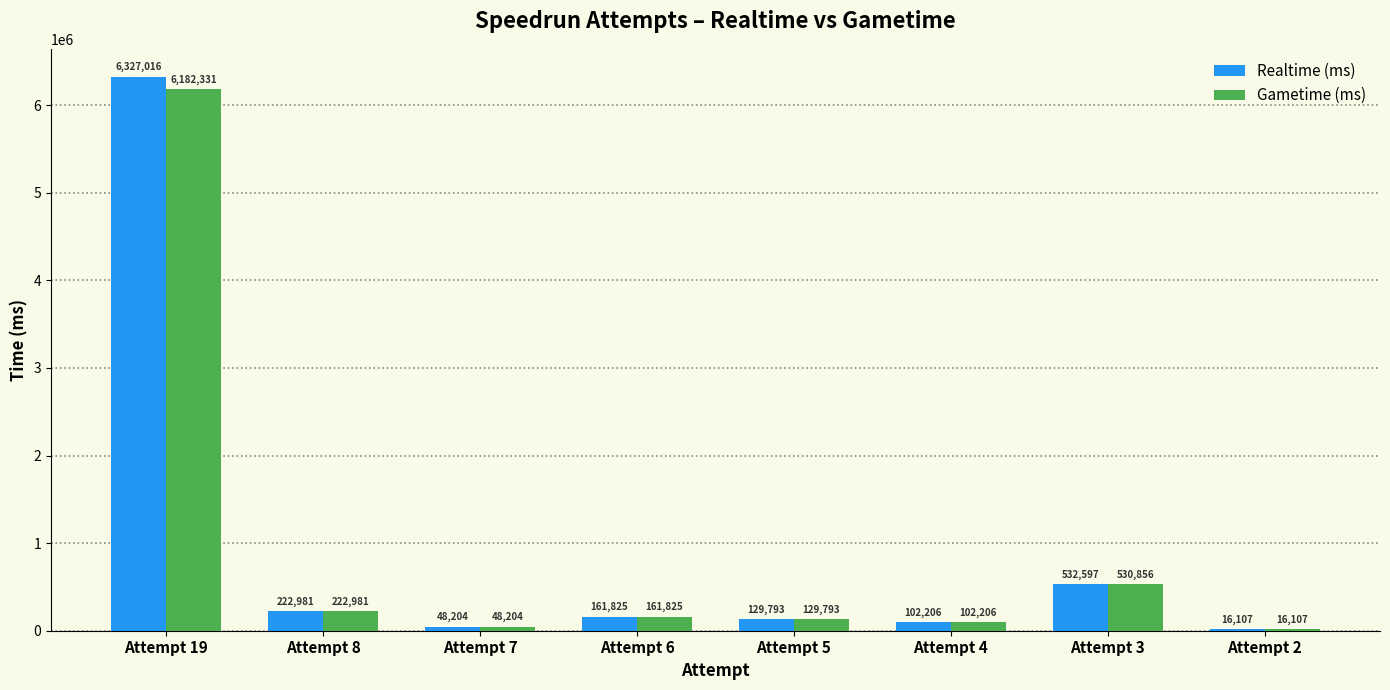

What are all the series names shown in the legend?

Realtime (ms), Gametime (ms)